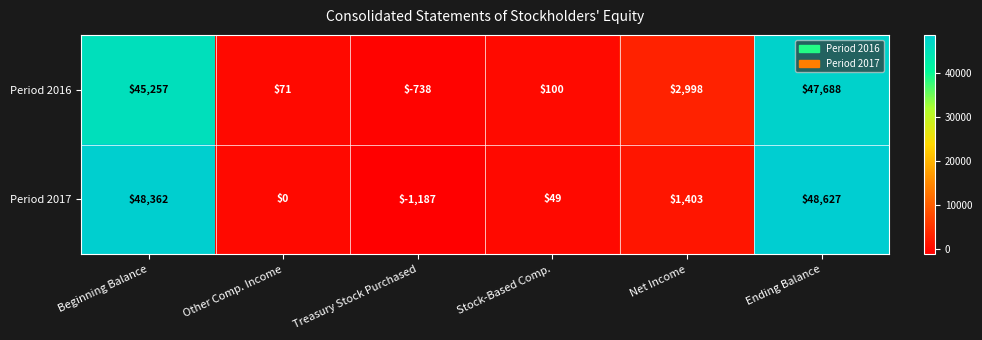

What value does the Period 2017 series have at Ending Balance, to the nearest 10?

48630